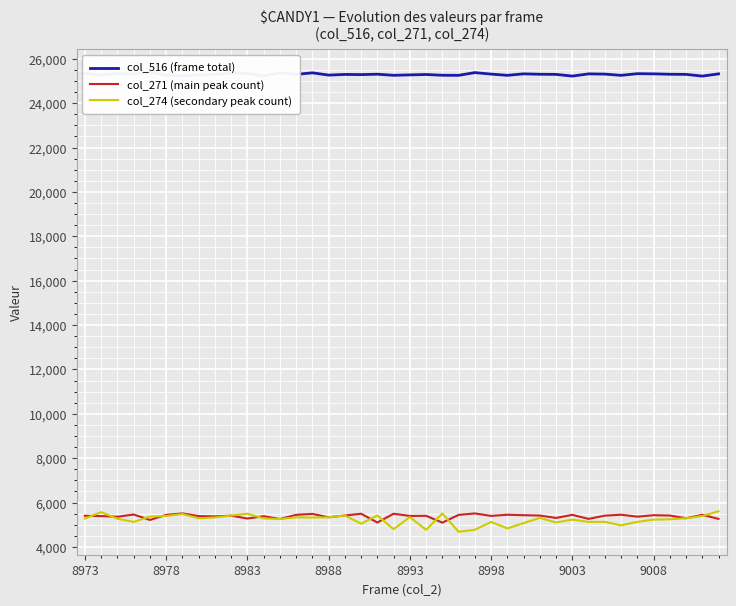

What is the maximum value for col_271 (main peak count)?

5512